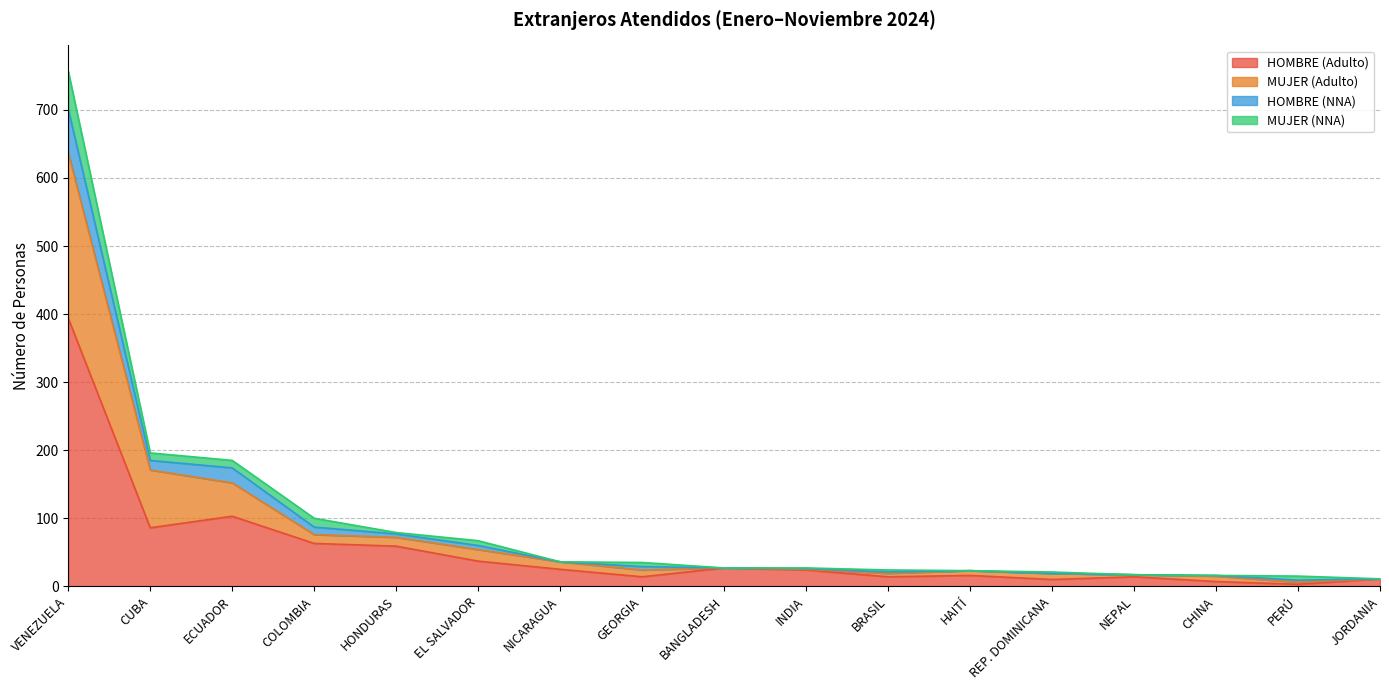

Where is HOMBRE (Adulto) nearest to the value 198?

ECUADOR